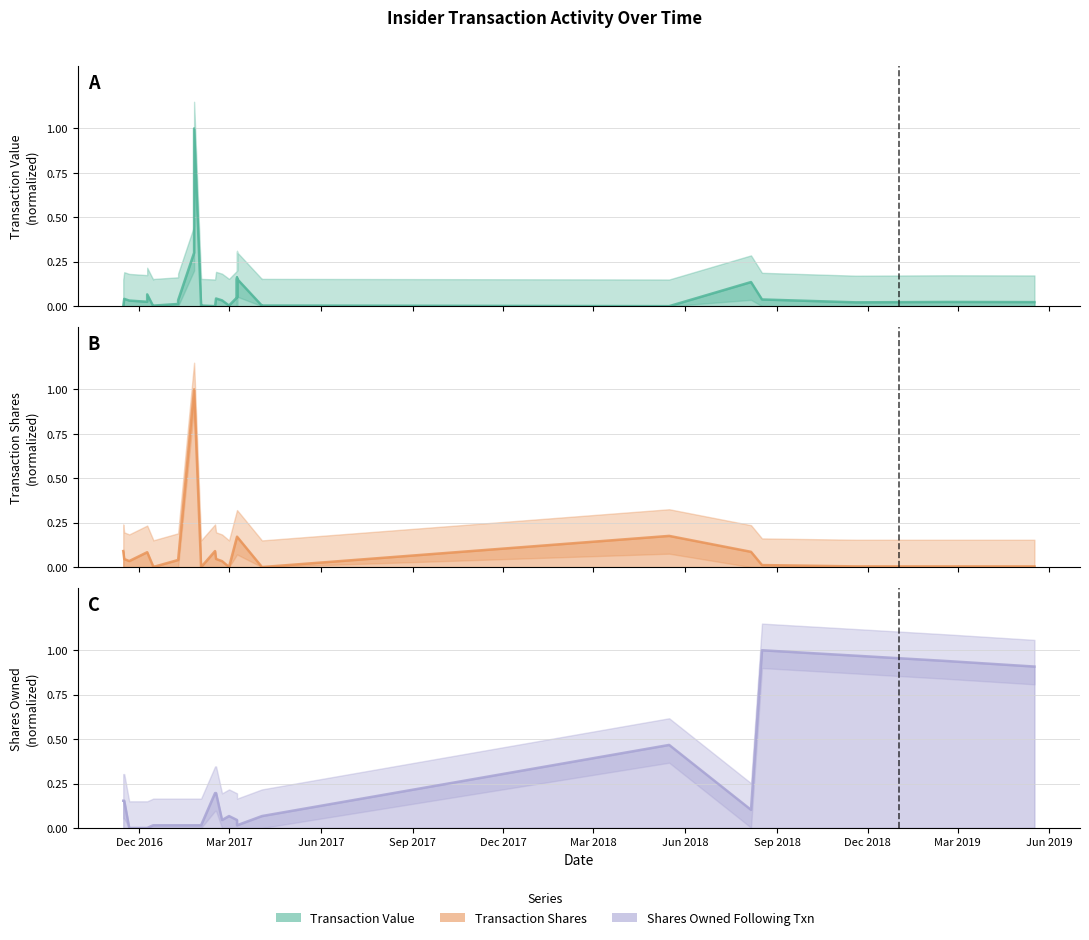

What is the label of the 1st point from the left?

Dec 2016